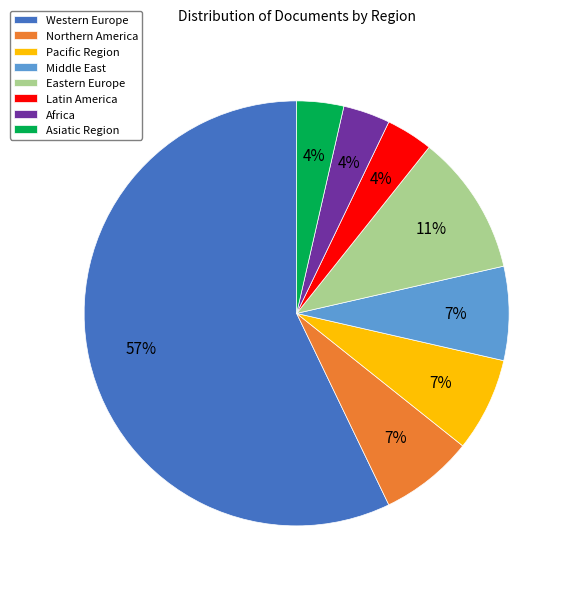

Is there a majority slice in this chart?

Yes